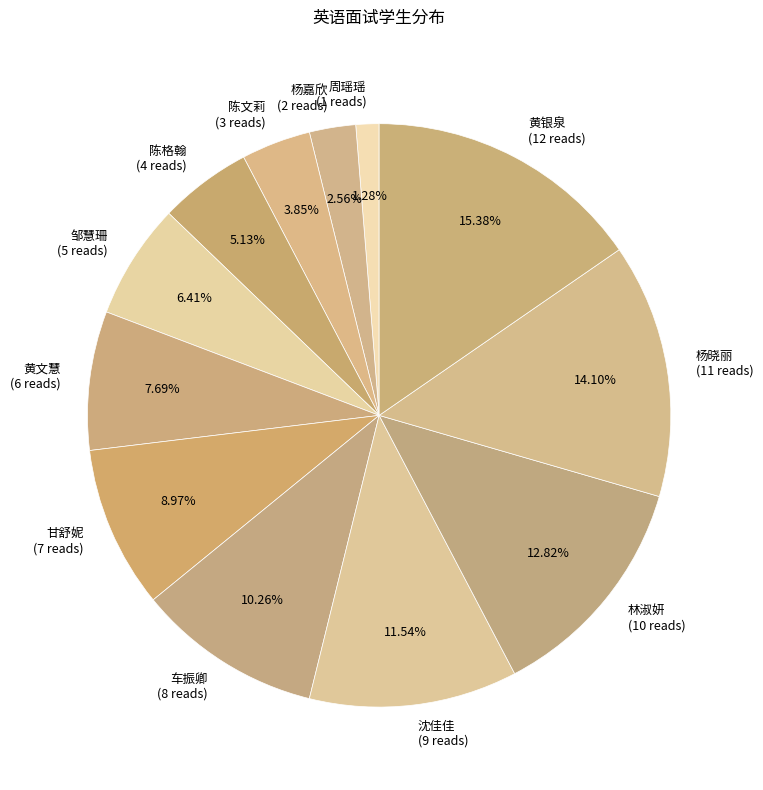

The 沈佳佳 slice represents 12% of the pie. True or false?

True